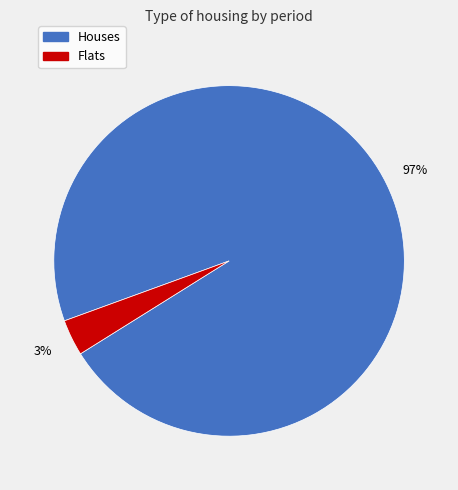

True or false: Houses accounts for 82% of the total.

False